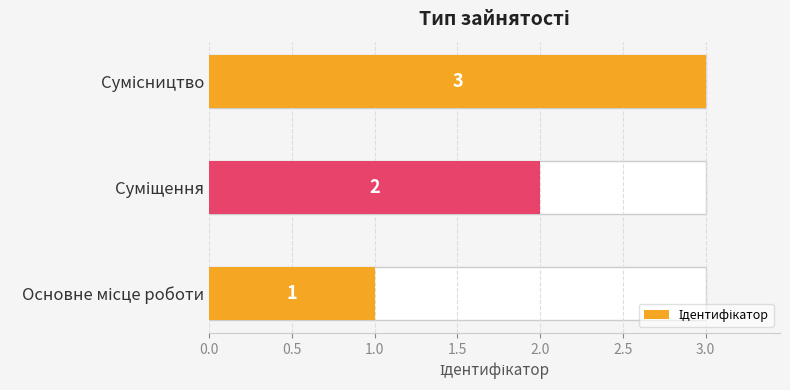

How many values are between 1 and 3?

3